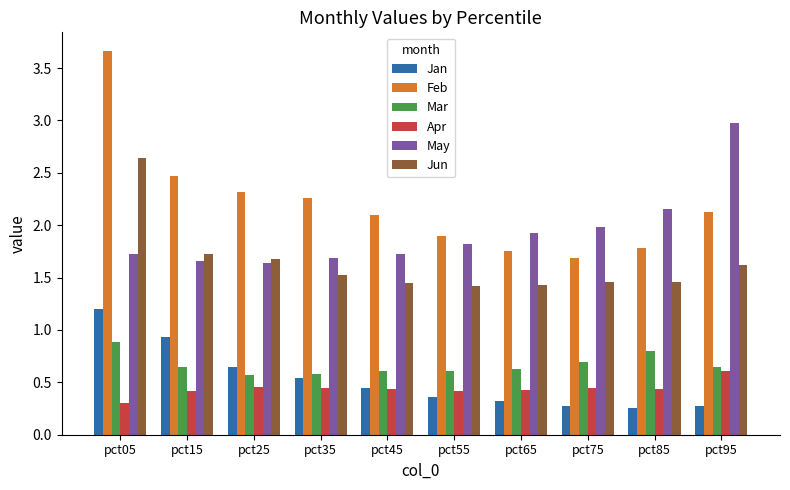

What is the value of the Mar bar at the 8th from the left?

0.7